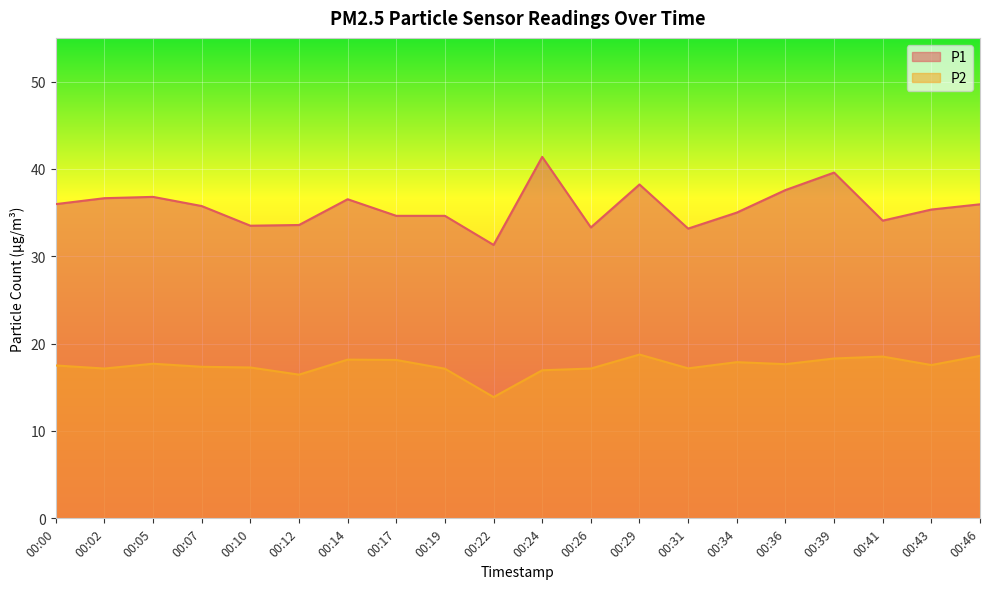

What is the lowest value of the P2 series?

13.9